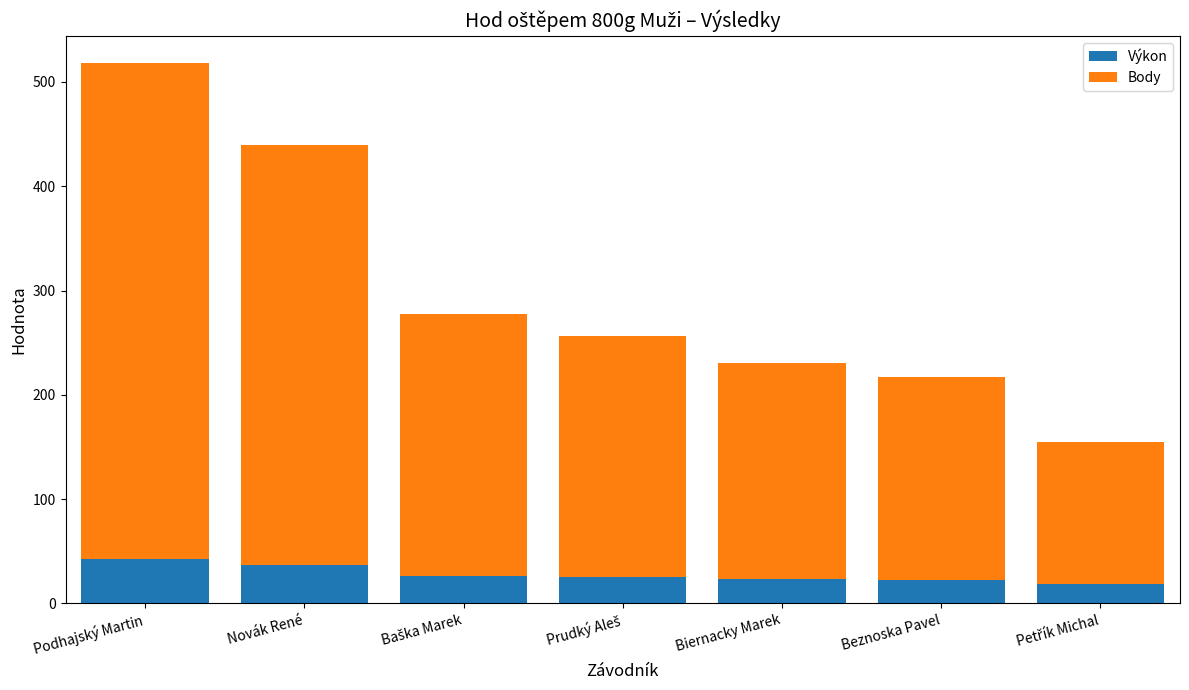

What is the minimum value for Výkon?

18.2